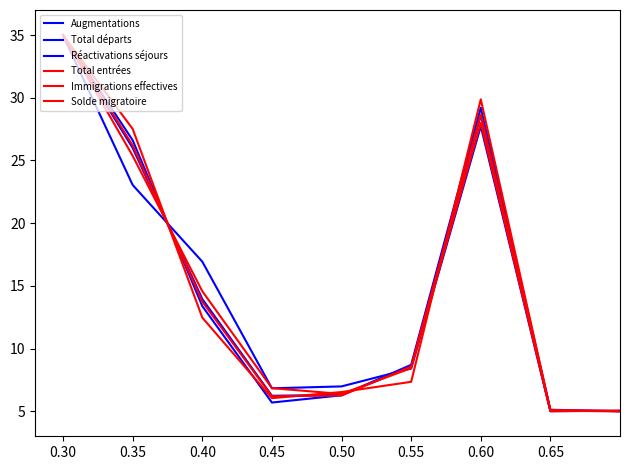

How many lines are shown in the chart?

6